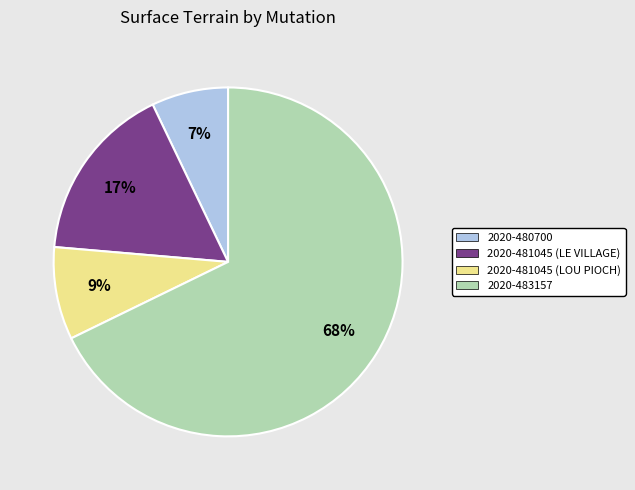

Is there a majority slice in this chart?

Yes